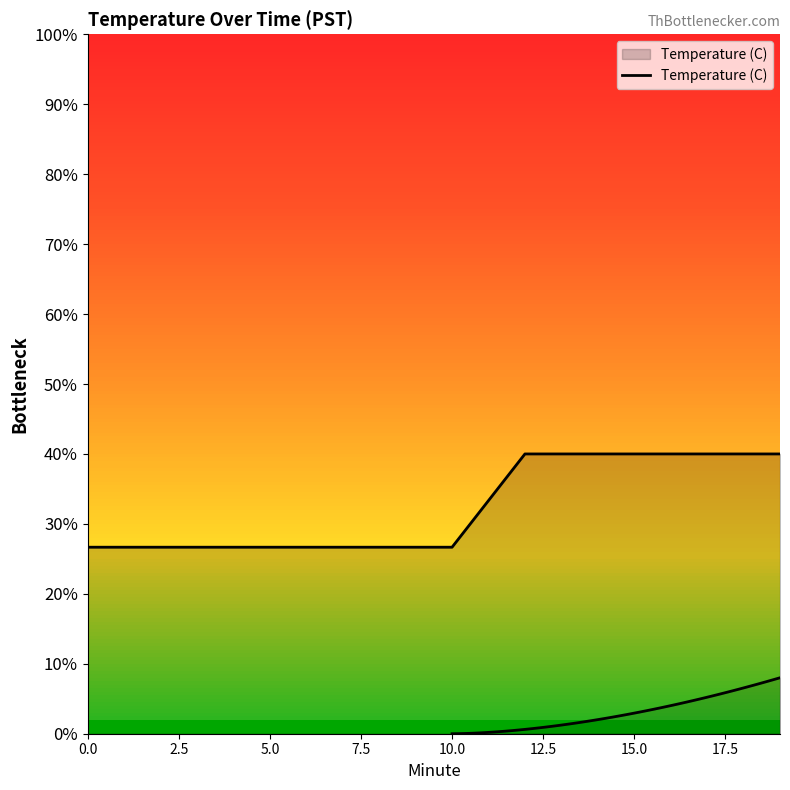

Does the chart have visible grid lines?

No